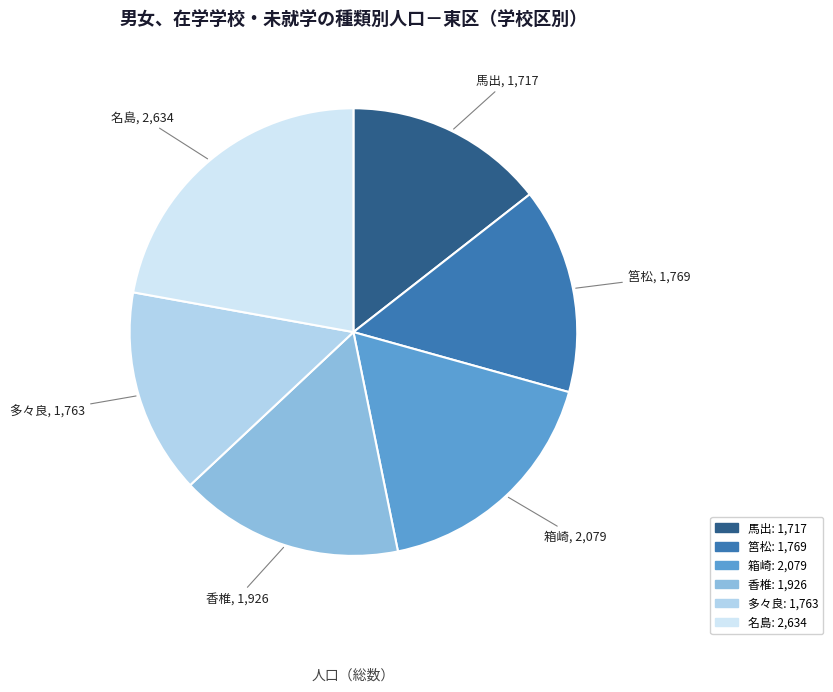

Is the sum of 箱崎 and 筥松 greater than half?

No